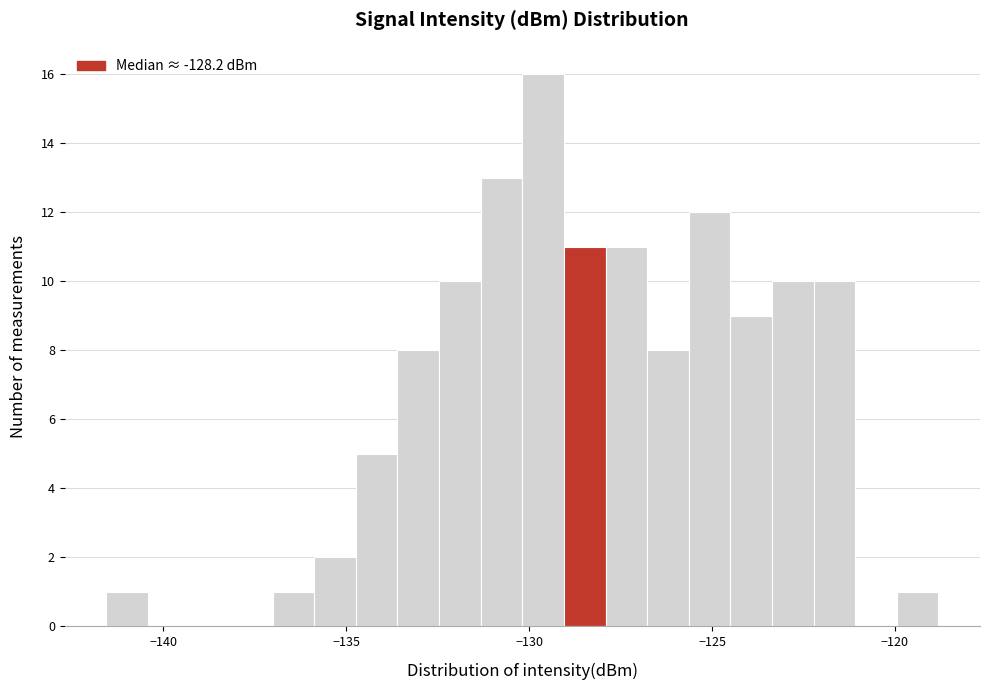

Around what value on the x-axis is the tallest bar? Give the approximate position of its centre, as read against the axis.

-129.5